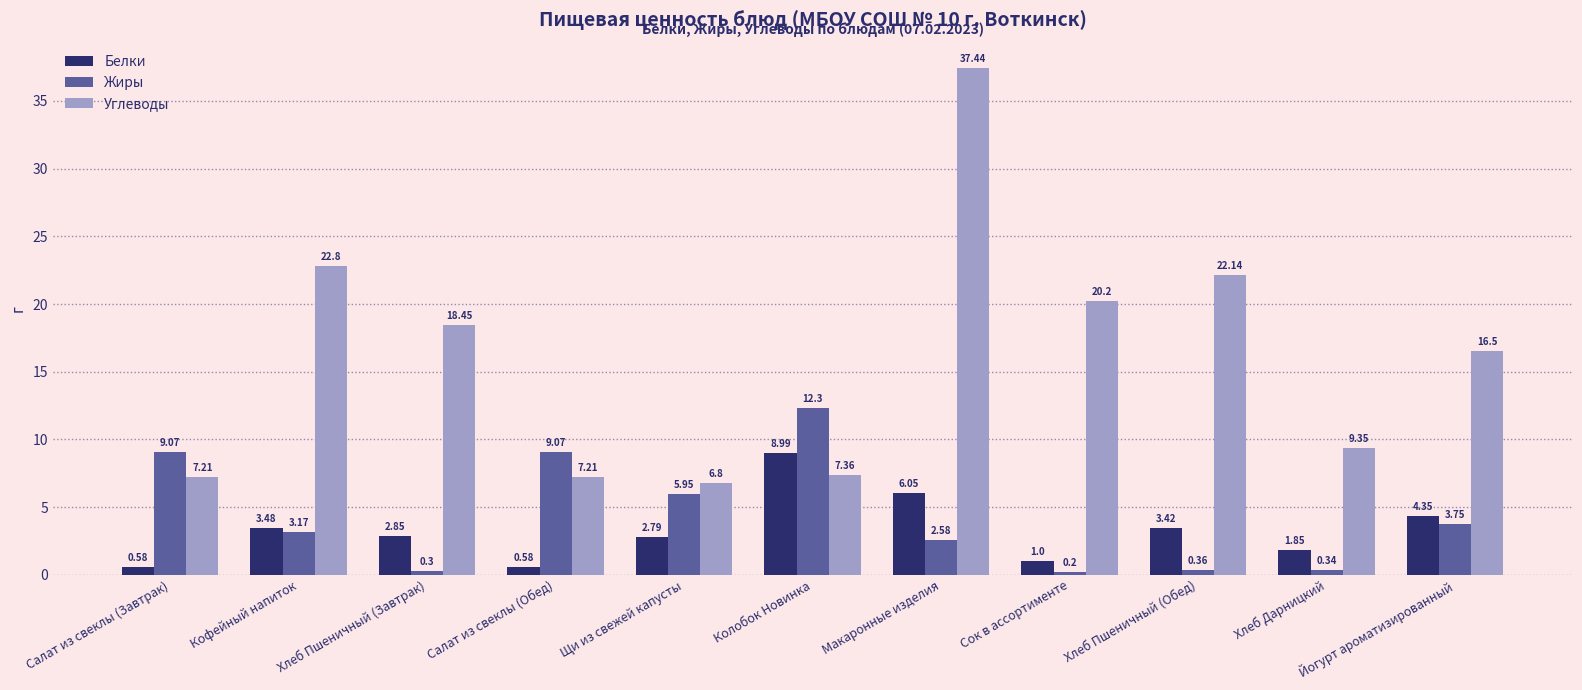

What are all the series names shown in the legend?

Белки, Жиры, Углеводы